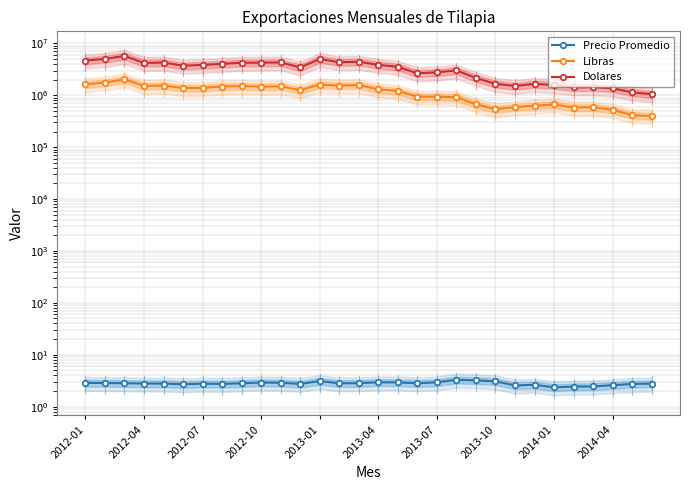

At how many categories does at least one series exceed 3132638?

17